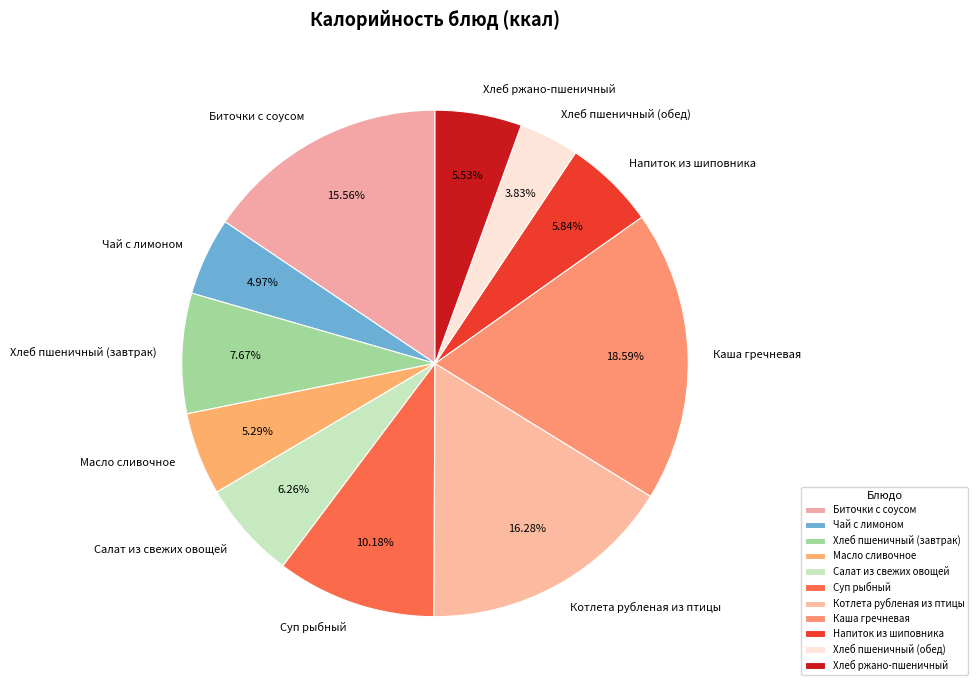

Which slice is the largest?

Каша гречневая